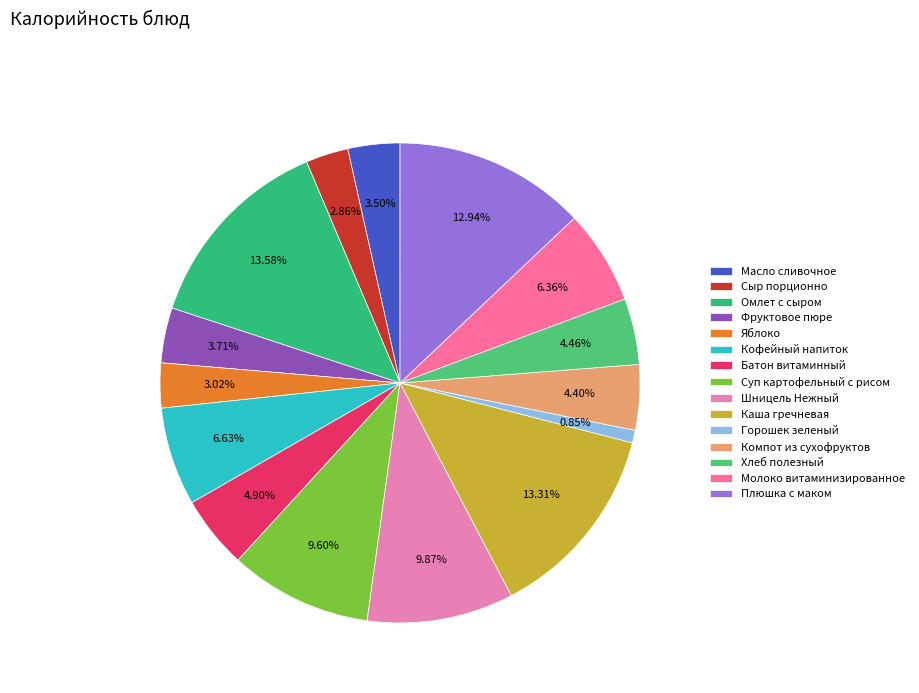

True or false: Омлет с сыром accounts for 14% of the total.

True